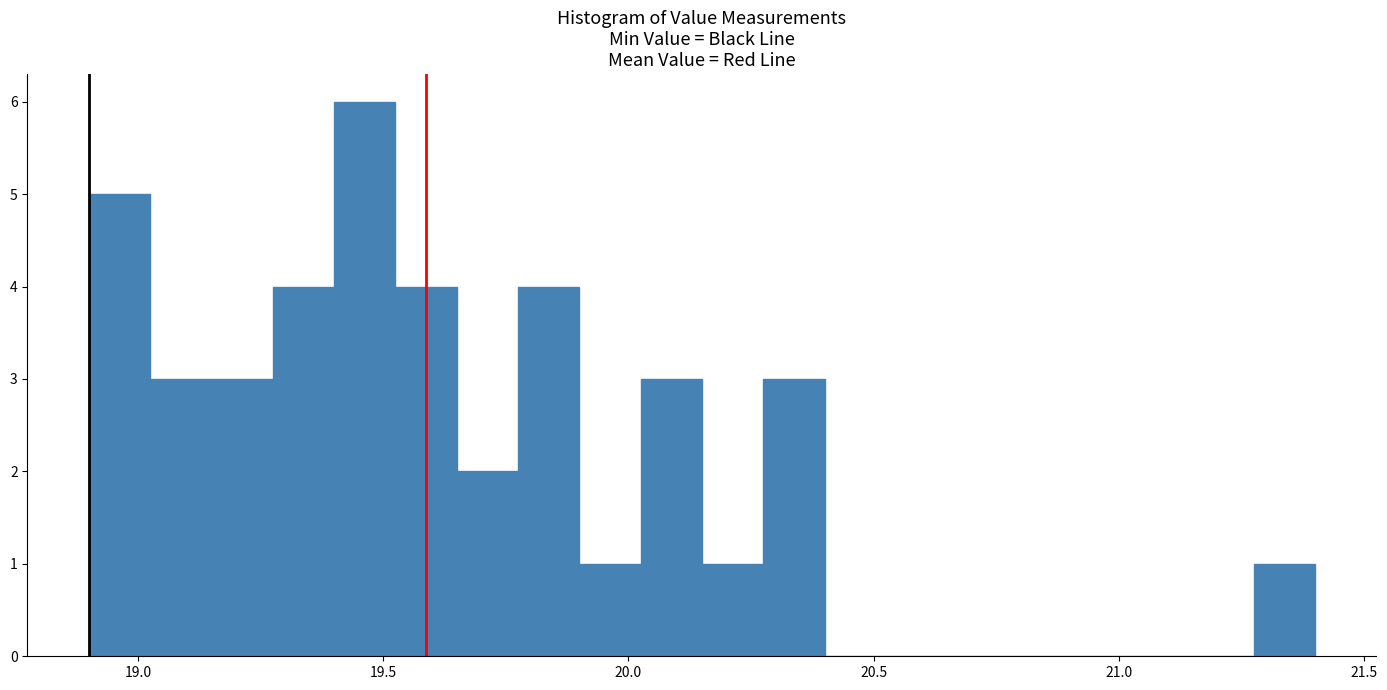

Around what value on the x-axis is the tallest bar? Give the approximate position of its centre, as read against the axis.

19.45